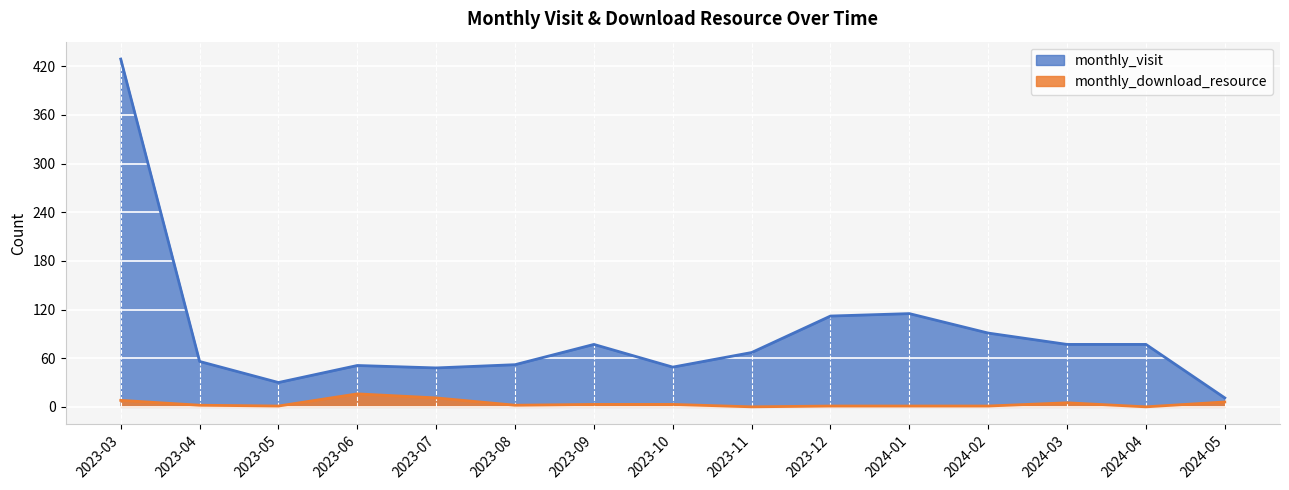

At how many categories does at least one series exceed 281?

1